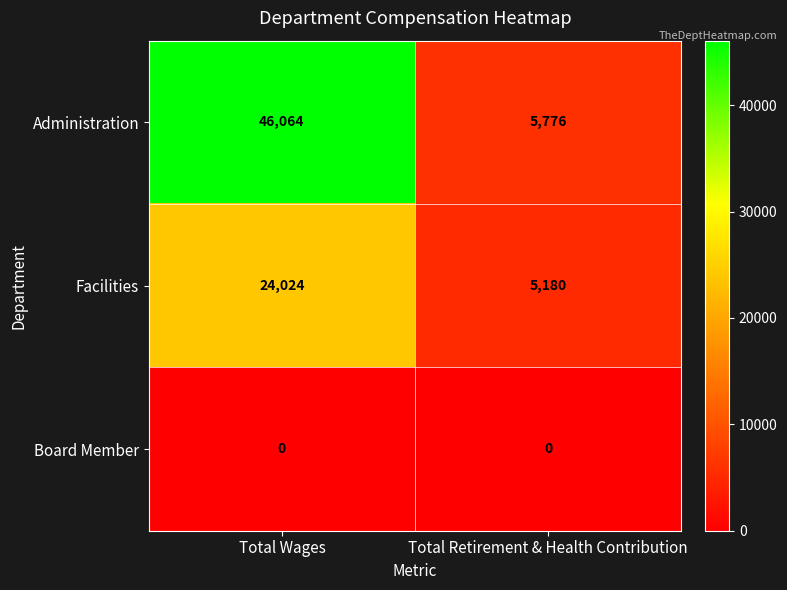

Which series has the largest range (max minus min)?

Administration